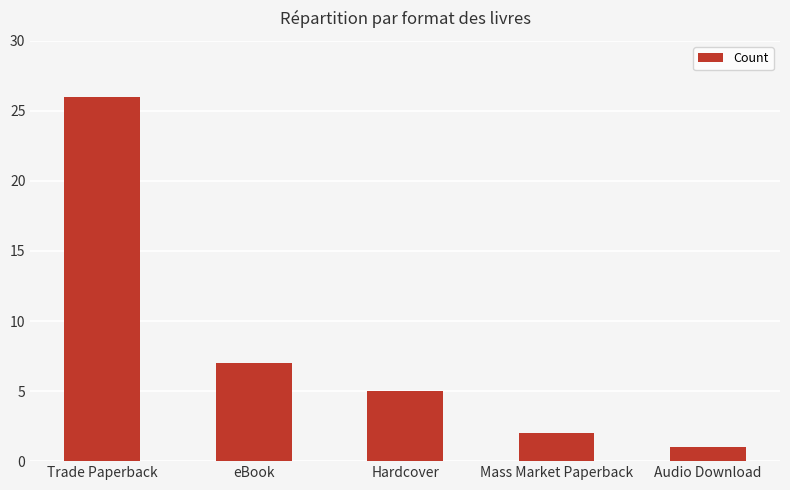

List the labels in order of value, largest first.

Trade Paperback, eBook, Hardcover, Mass Market Paperback, Audio Download